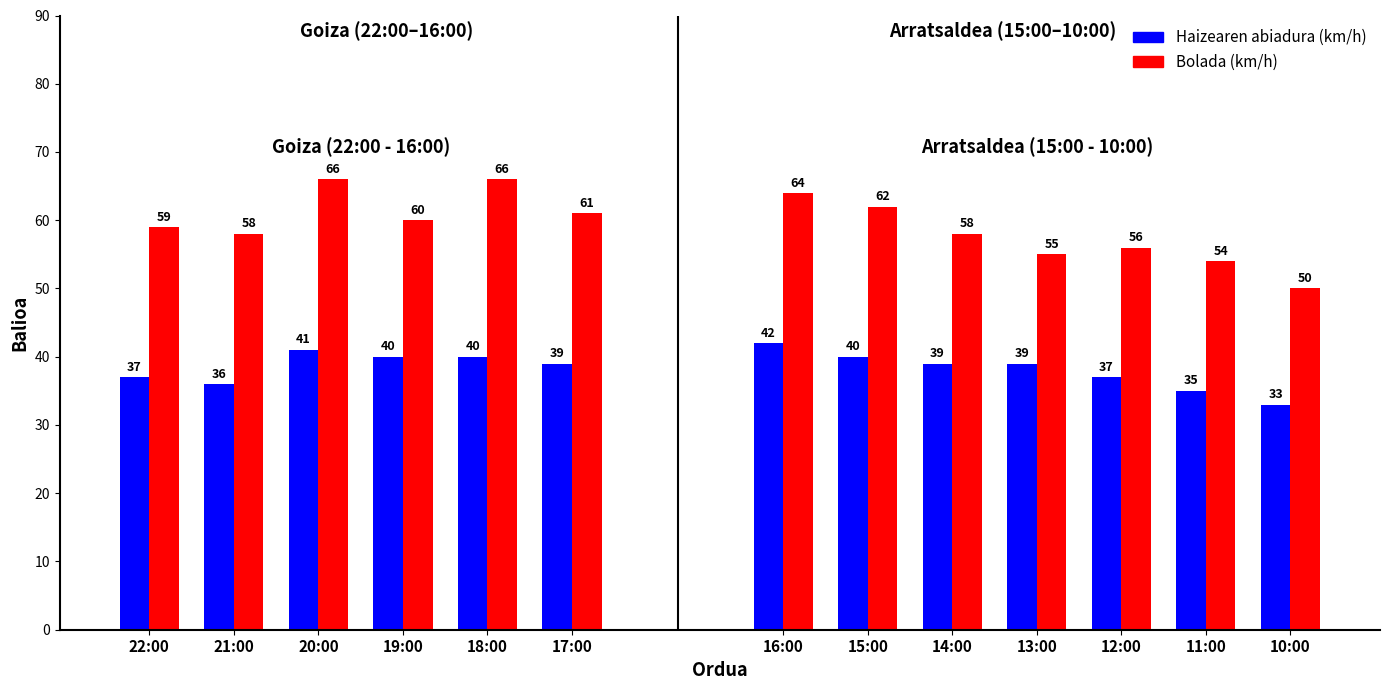

Is the value of Haizearen abiadura (km/h) at 20:00 greater than the value of Bolada (km/h) at 18:00?

No